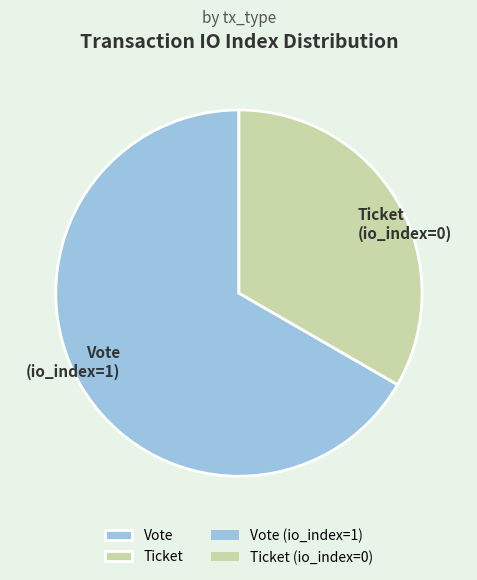

Which category accounts for the majority?

Vote